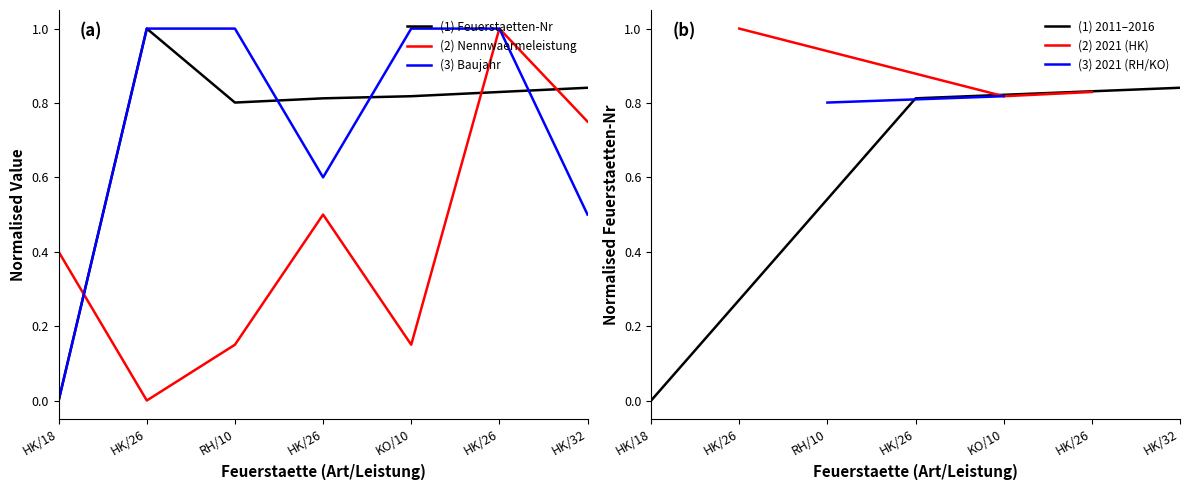

In Nennwaermeleistung, how many points are higher than both neighbors (excluding endpoints)?

2